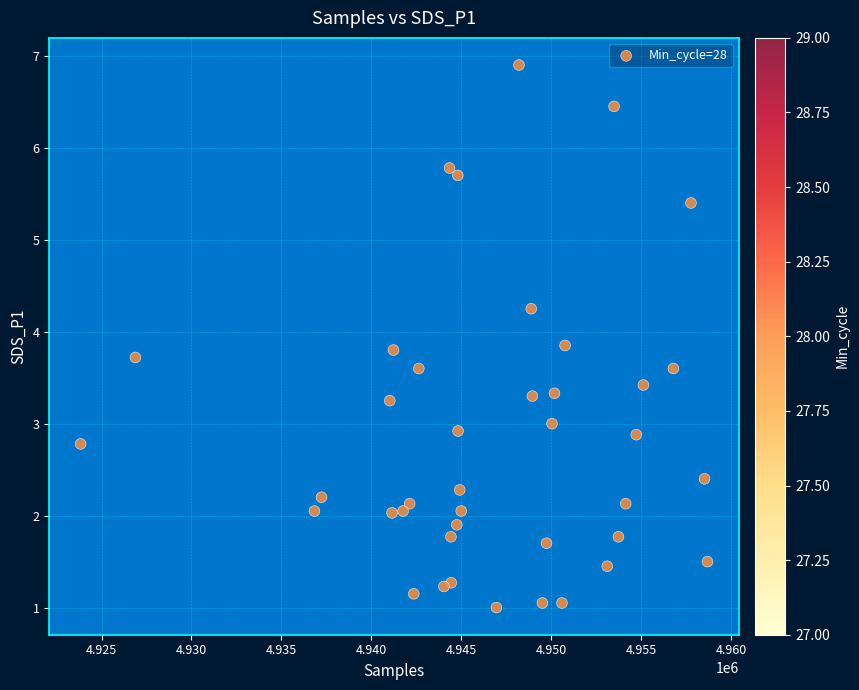

What is the range of X values (max minus min)?

34846.0